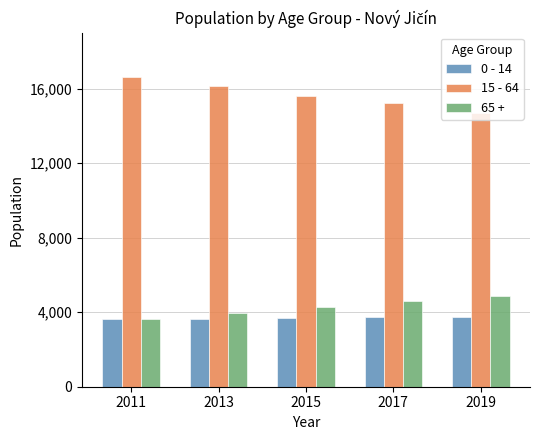

How many groups of bars are there?

5